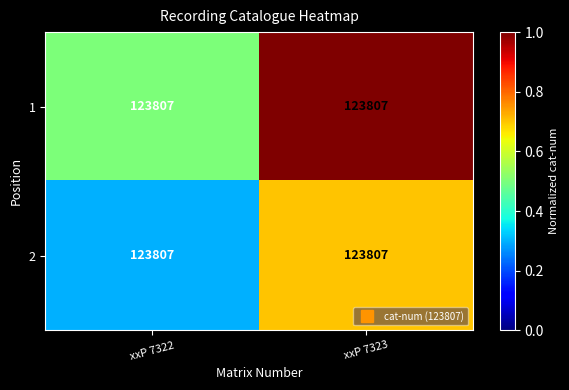

What is the minimum value shown in the chart?

0.3